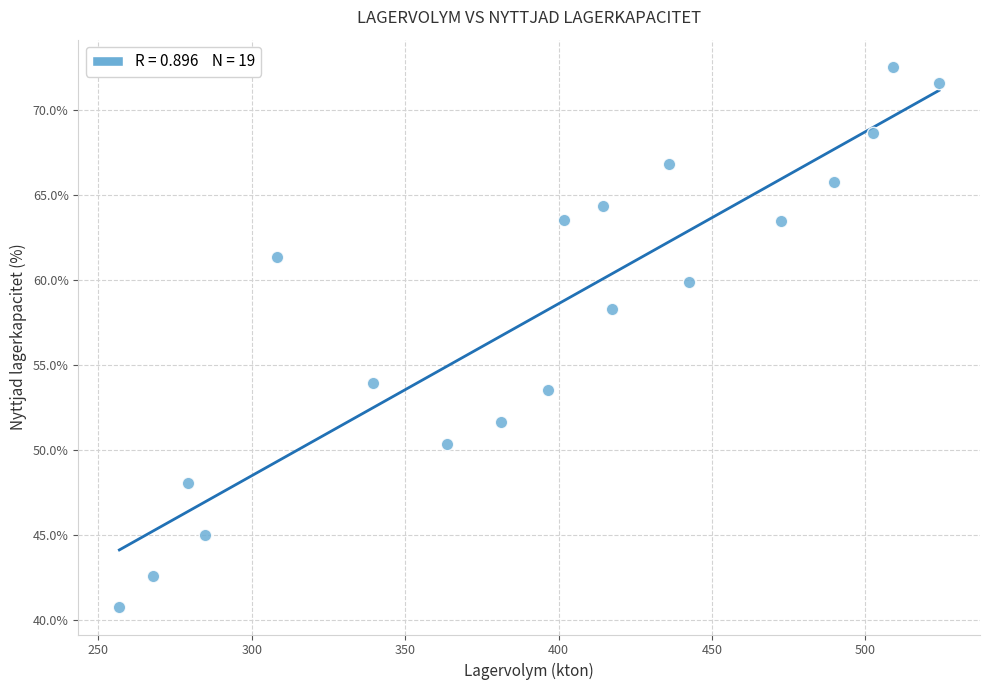

What is the range of X values (max minus min)?

267.2